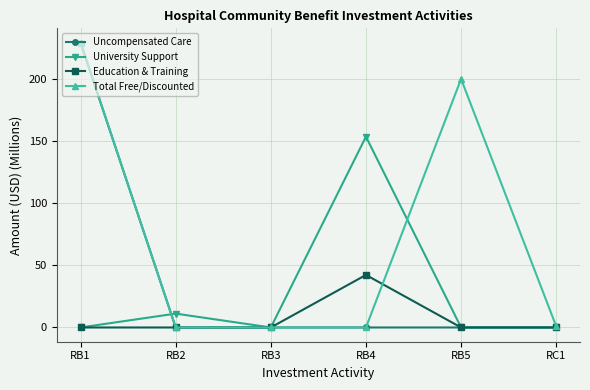

What is the label of the 3rd point from the right?

RB4